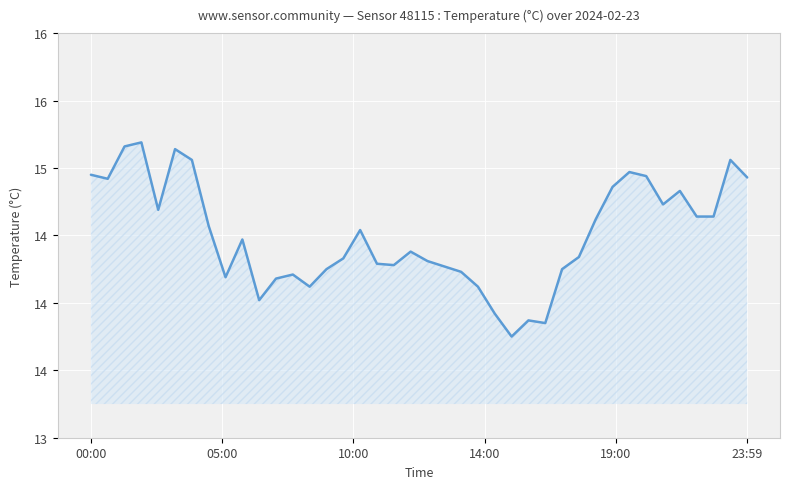

Does the chart have visible grid lines?

Yes